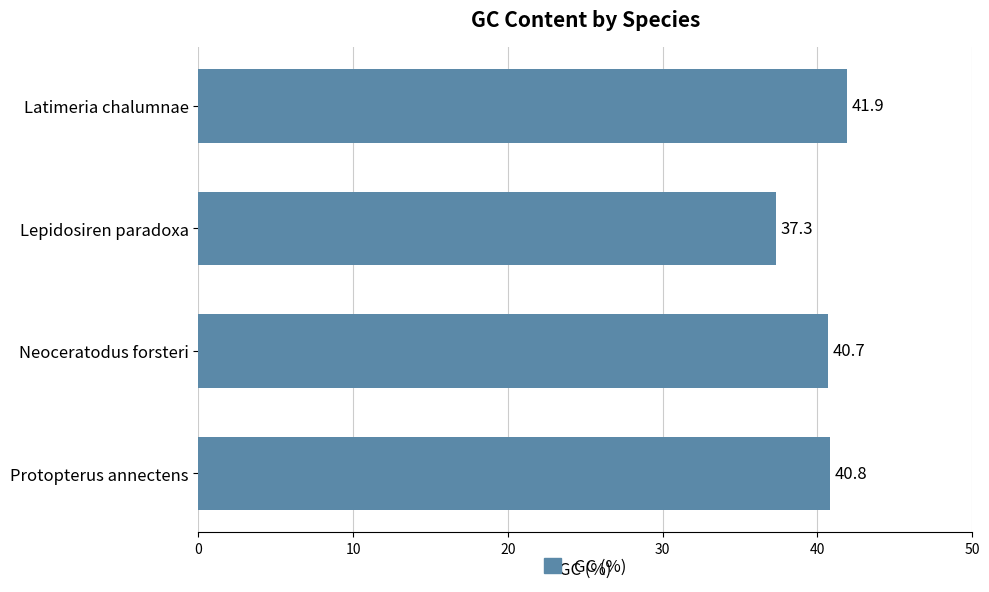

What is the difference between the maximum and minimum values?

4.6